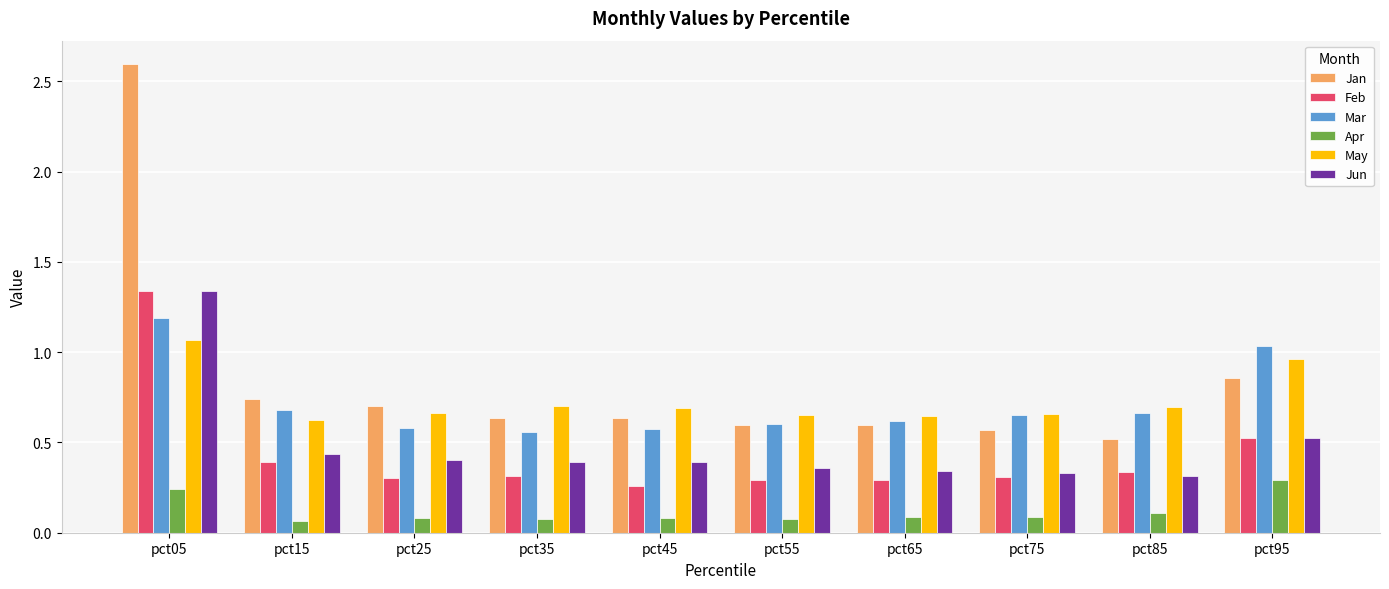

What is the sum of all Jun values?

4.8